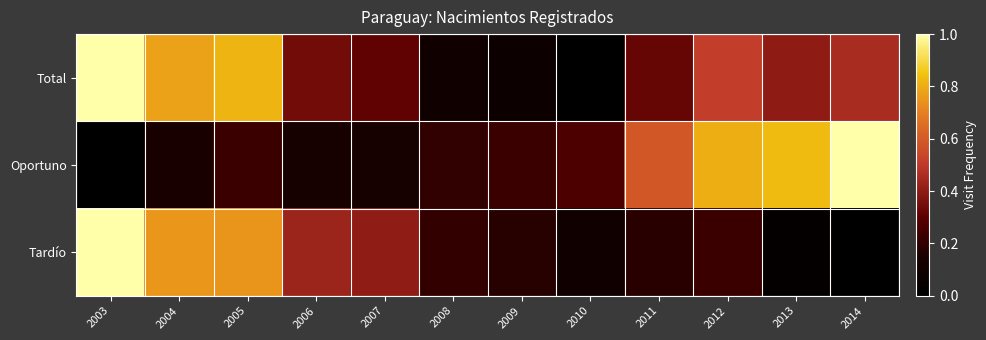

How many categories are shown in the chart?

12